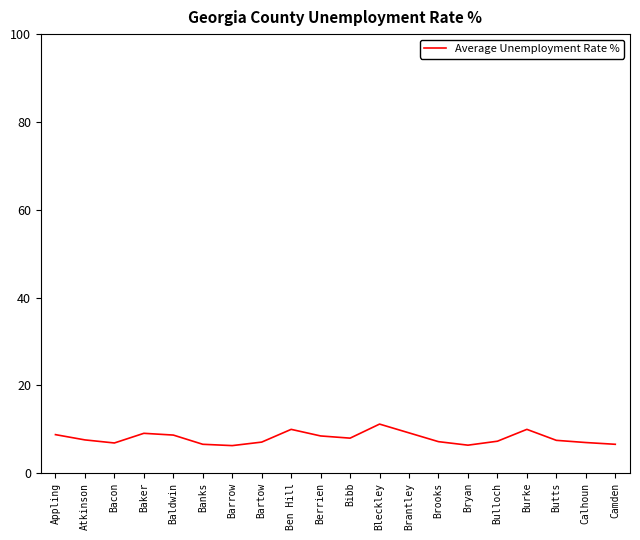

True or false: the data shows 11.3 at Calhoun.

False